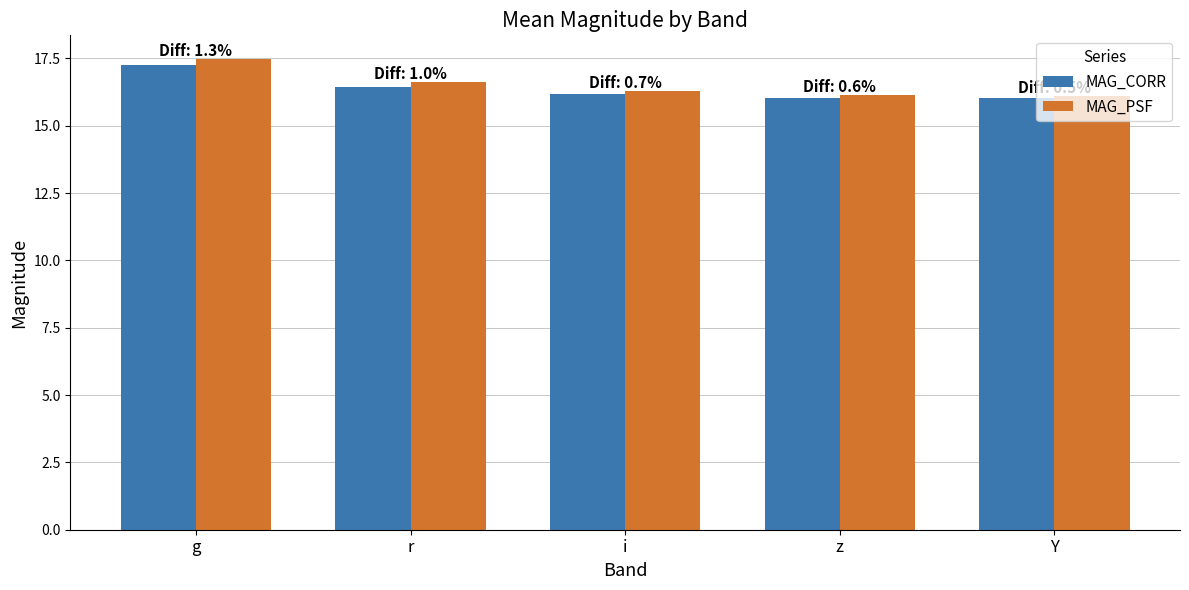

What value does the MAG_PSF series have at Y?

16.1